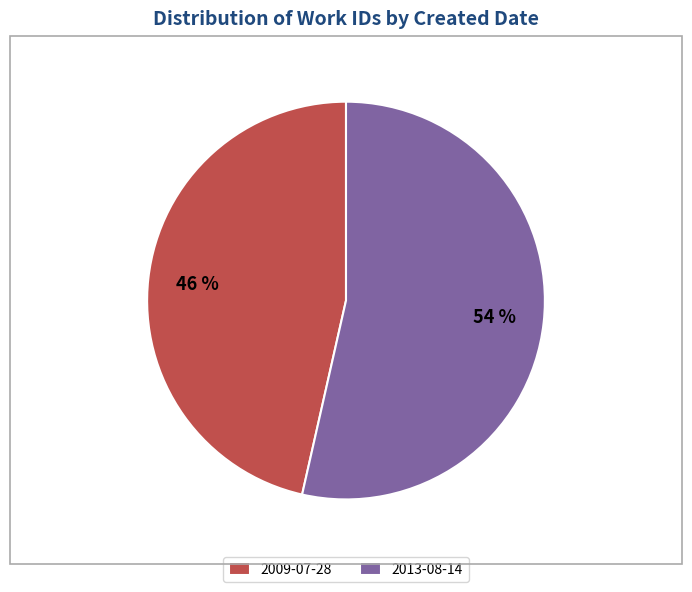

Which slice is the smallest?

2009-07-28